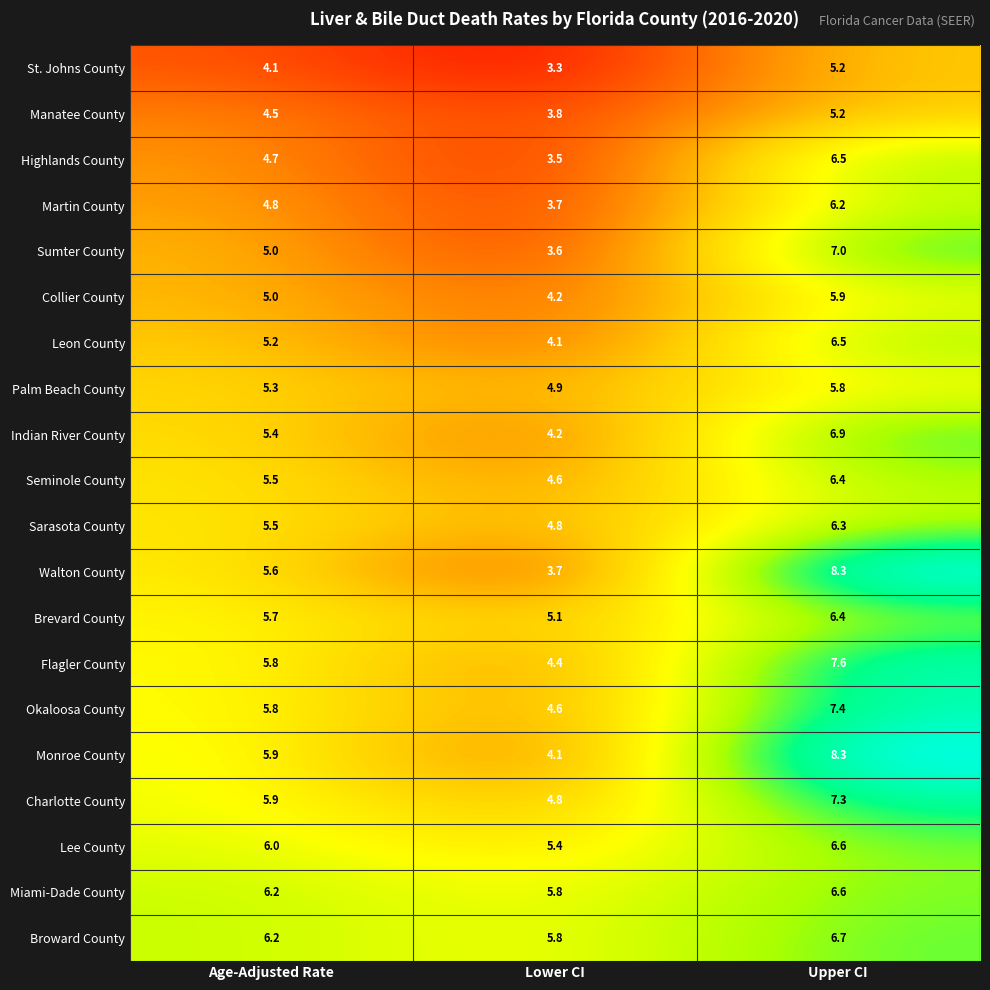

What value does the Highlands County series have at Lower CI?

3.5